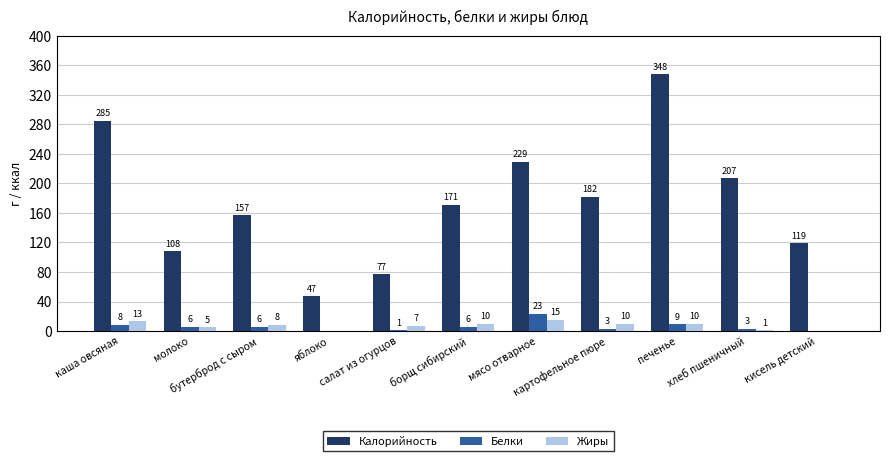

The value of Калорийность at молоко is 178. True or false?

False